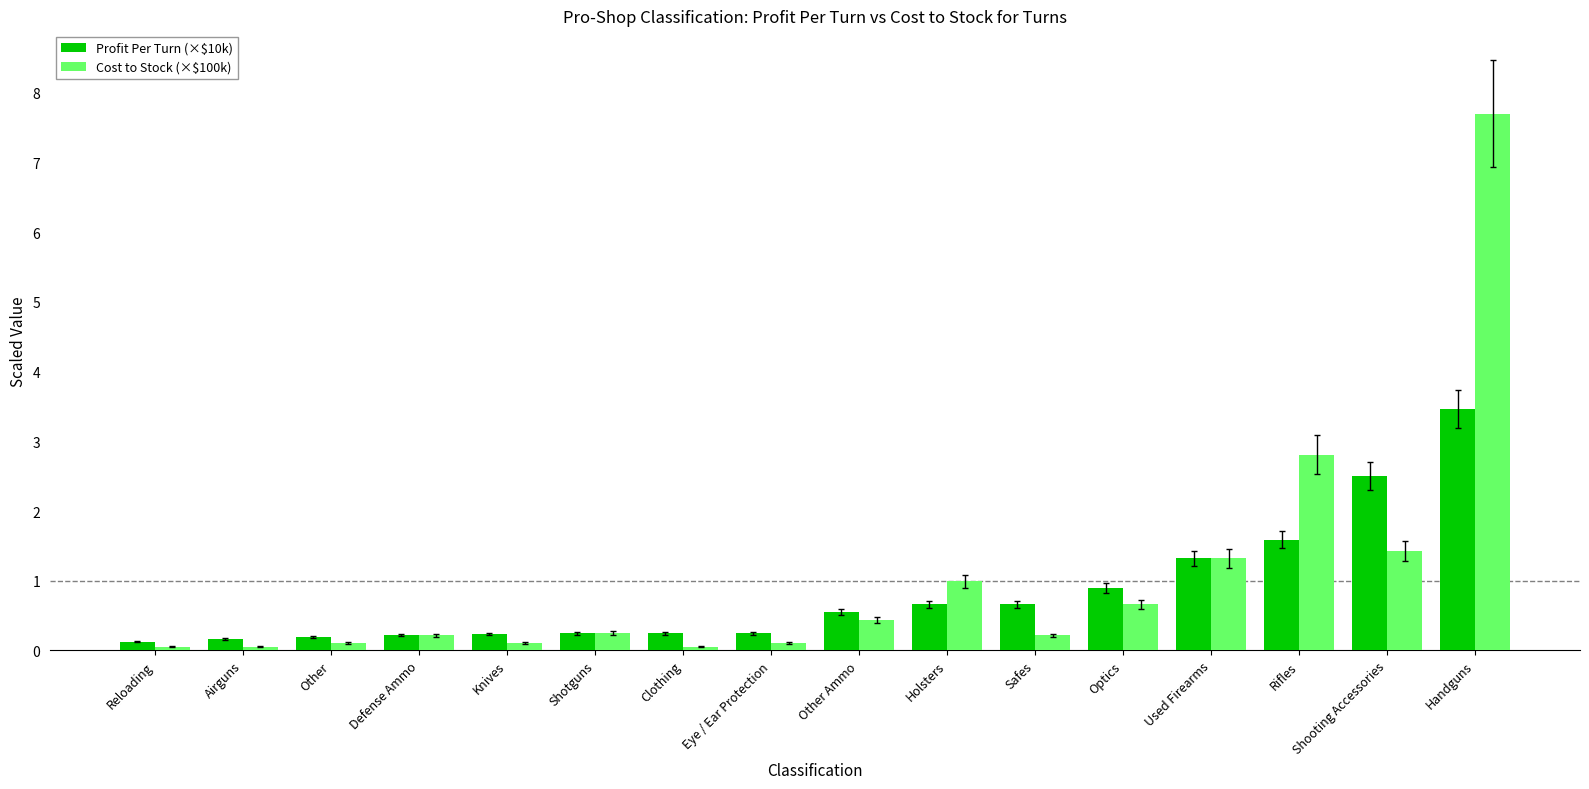

Which series has the largest range (max minus min)?

Cost to Stock (×$100k)